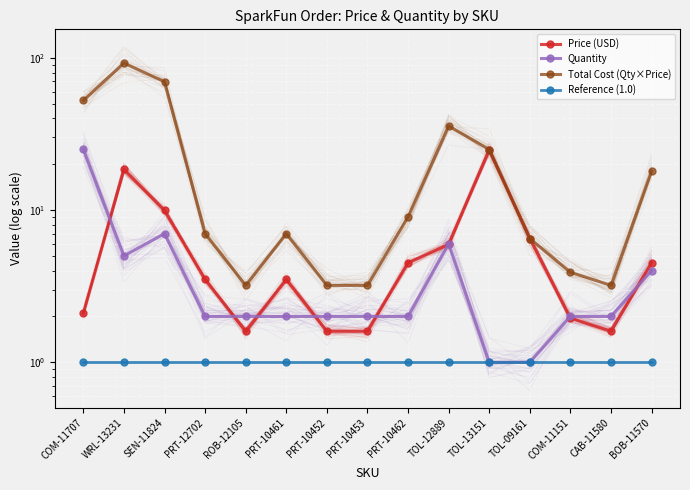

Is it true that Reference (1.0) equals 0.6 at TOL-13151?

False